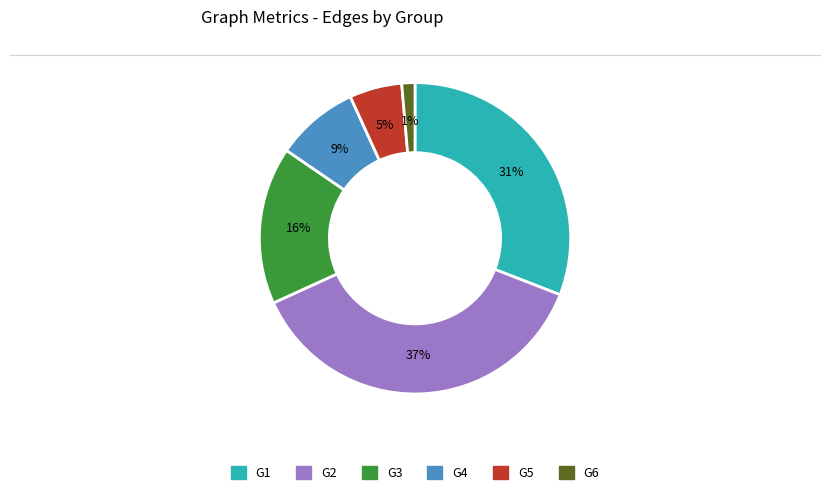

To the nearest percent, what is the difference between the G2 and G5 slice percentages?

32%